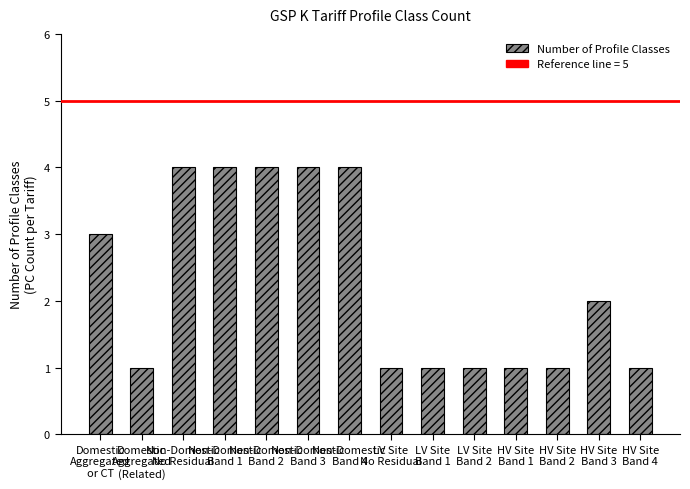

What is the maximum value shown in the chart?

4